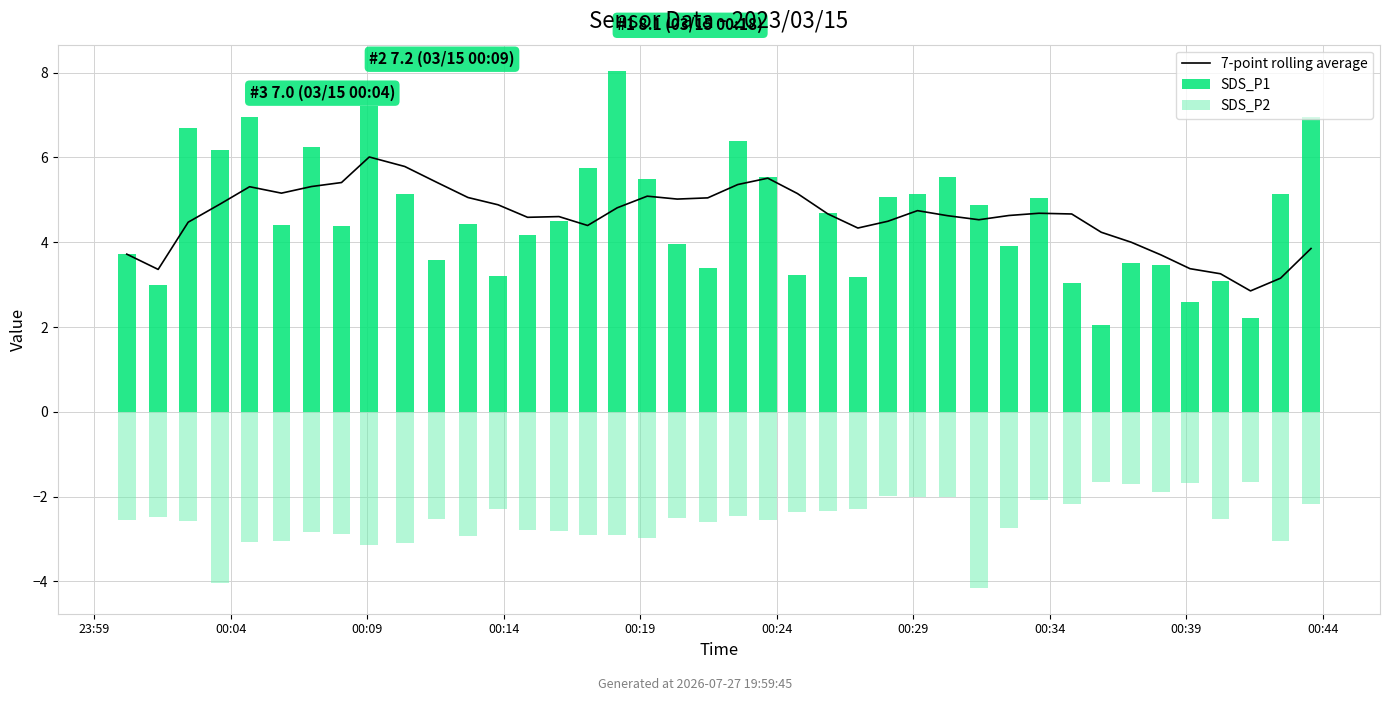

How many series are shown in this chart?

3